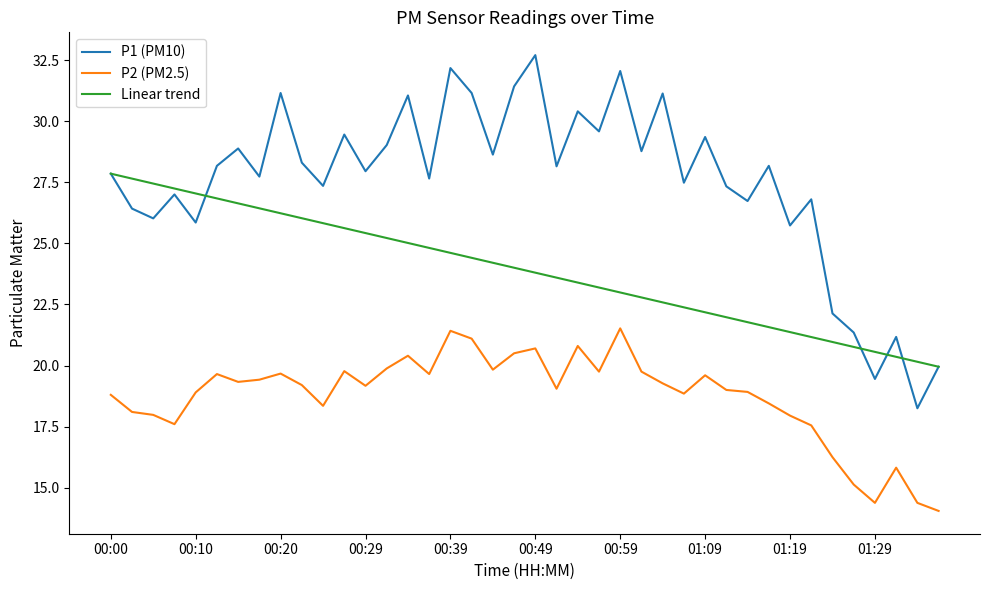

List the series in order of their peak value, highest first.

P1 (PM10), Linear trend, P2 (PM2.5)